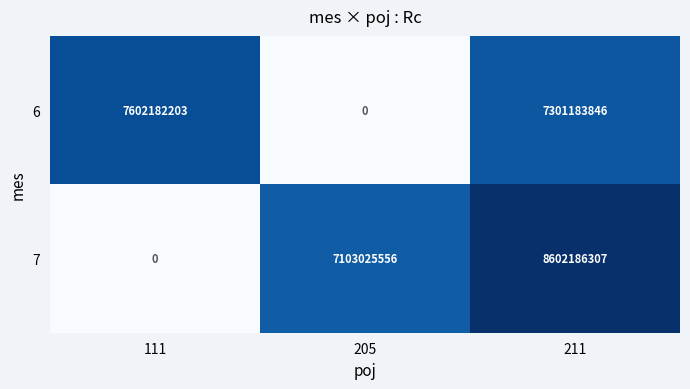

At which label is 7 closest to 4301093153?

205